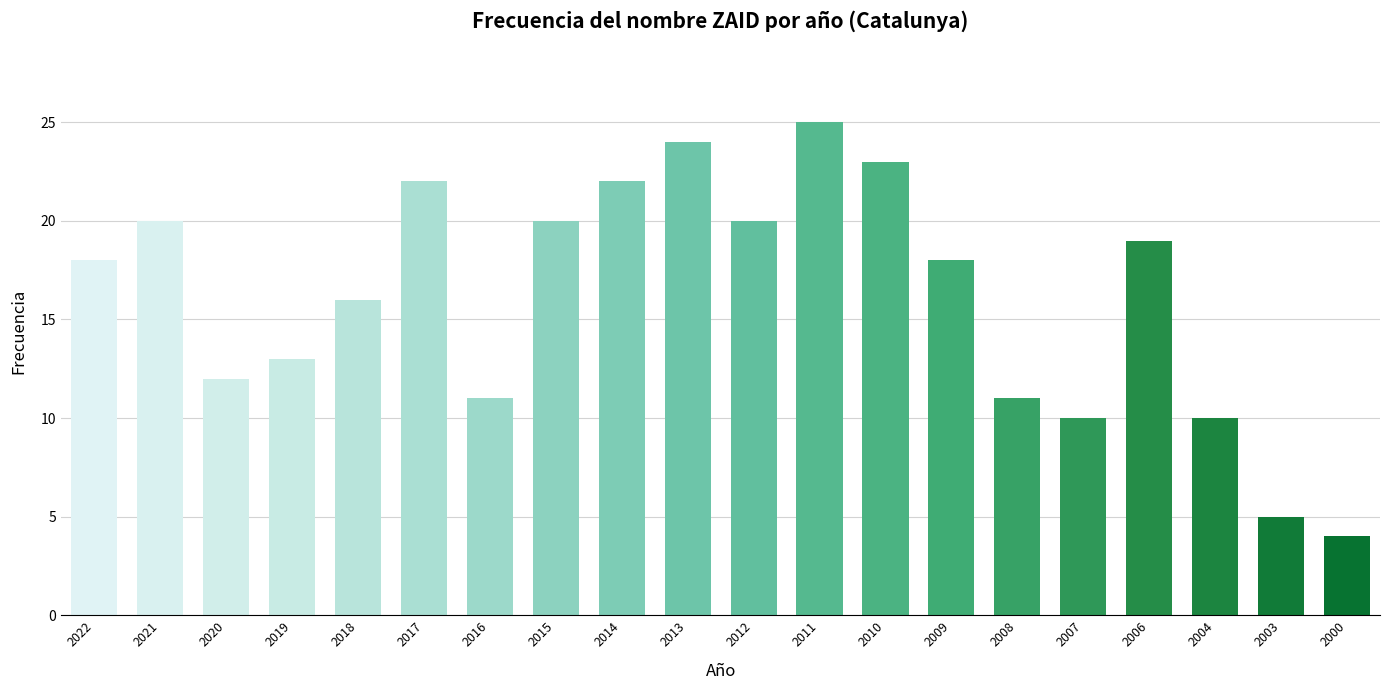

The value at 2007 is 3. True or false?

False